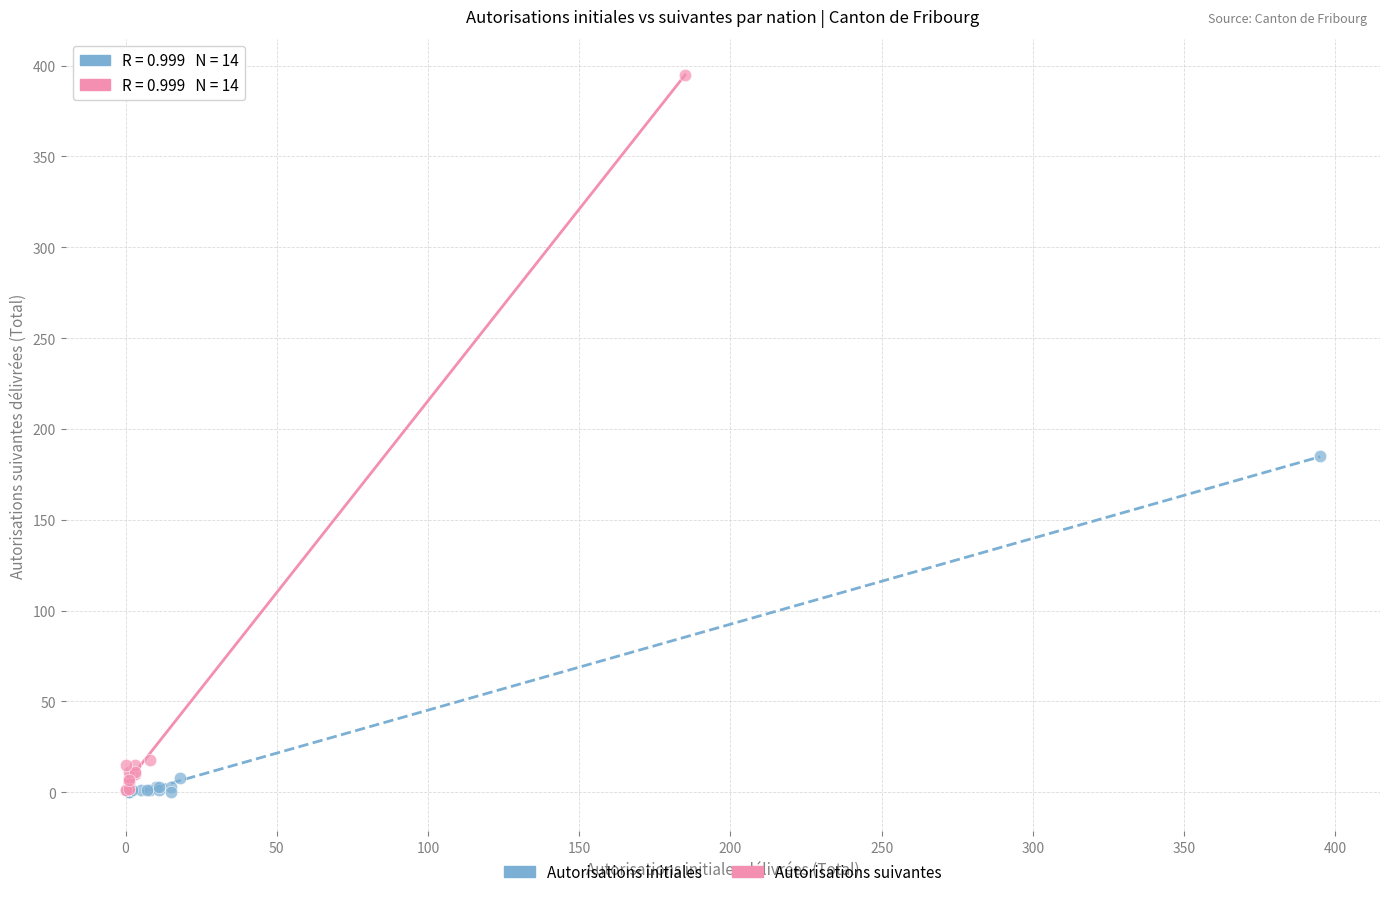

Which series has the widest spread of Y values?

Autorisations suivantes